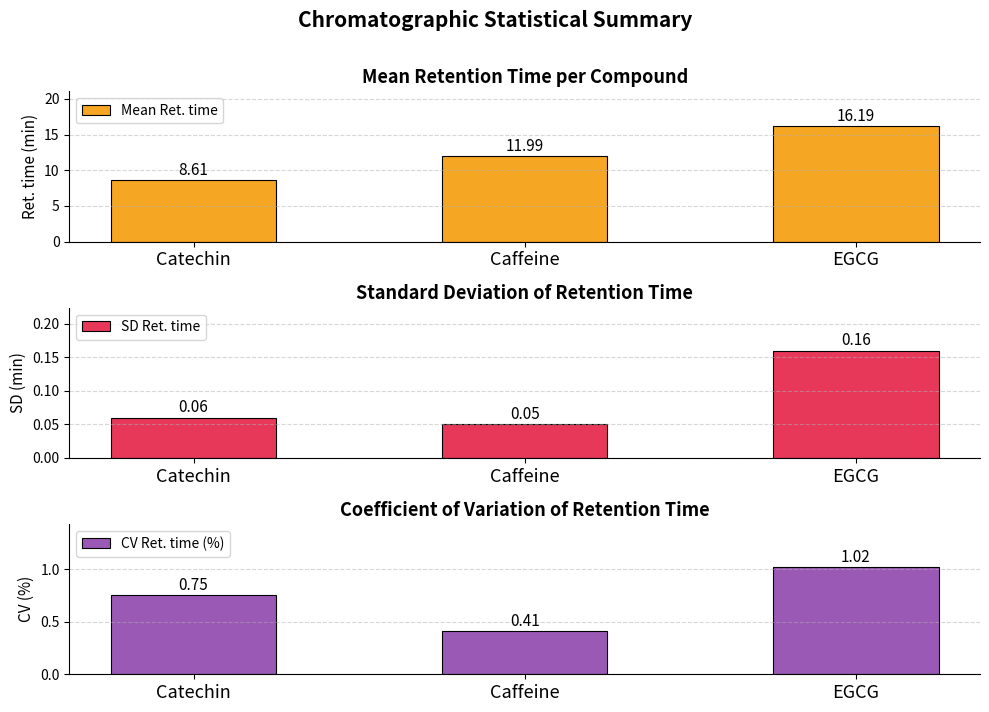

What is the total value across all series at Catechin?

9.4